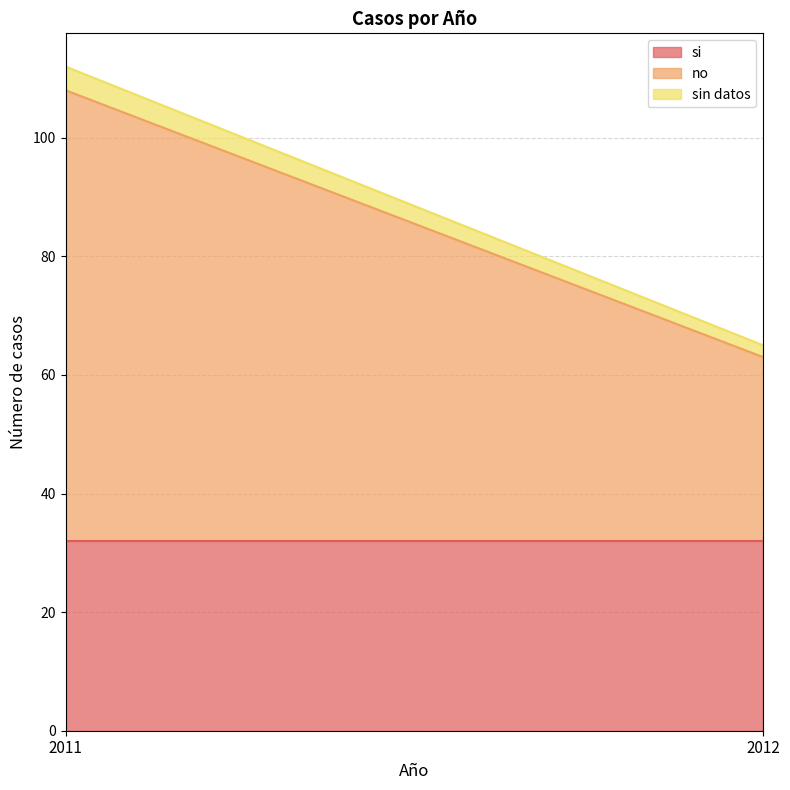

What is the minimum value shown in the chart?

2